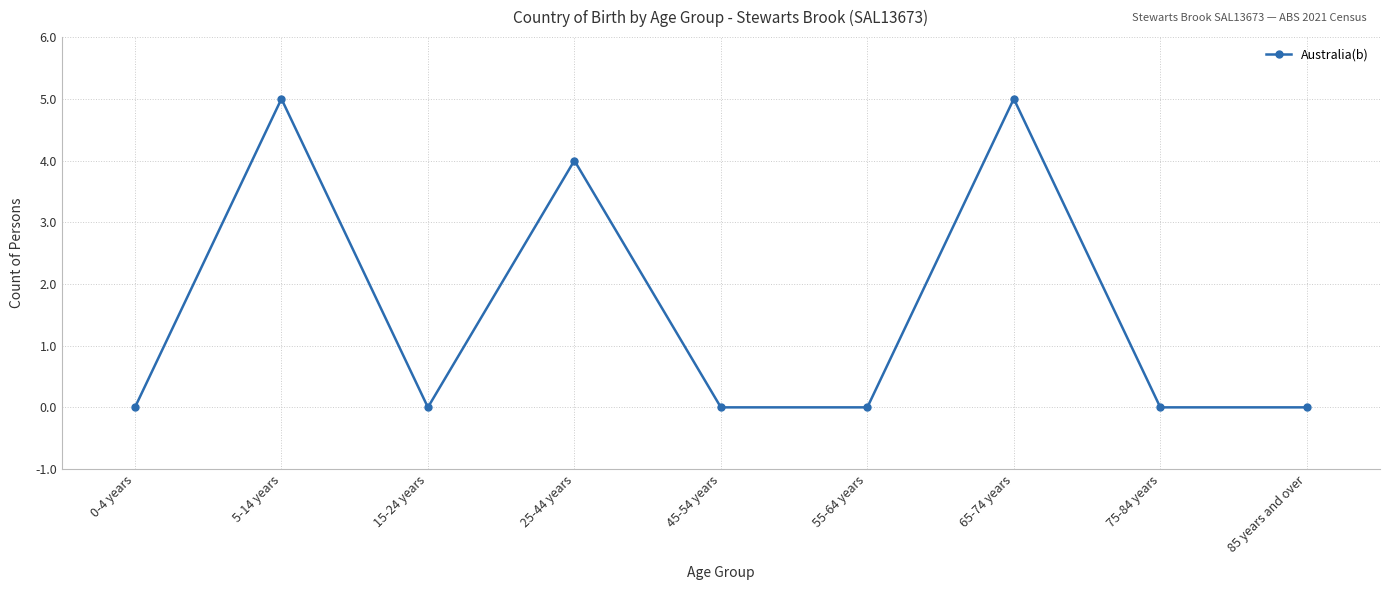

Between 65-74 years and 15-24 years, which is larger?

65-74 years